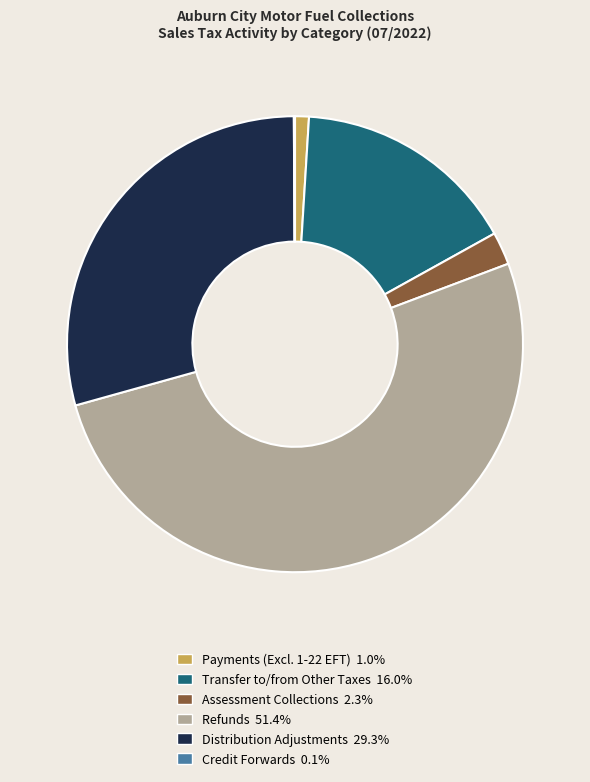

Is Refunds 51.4% the majority of the pie?

Yes